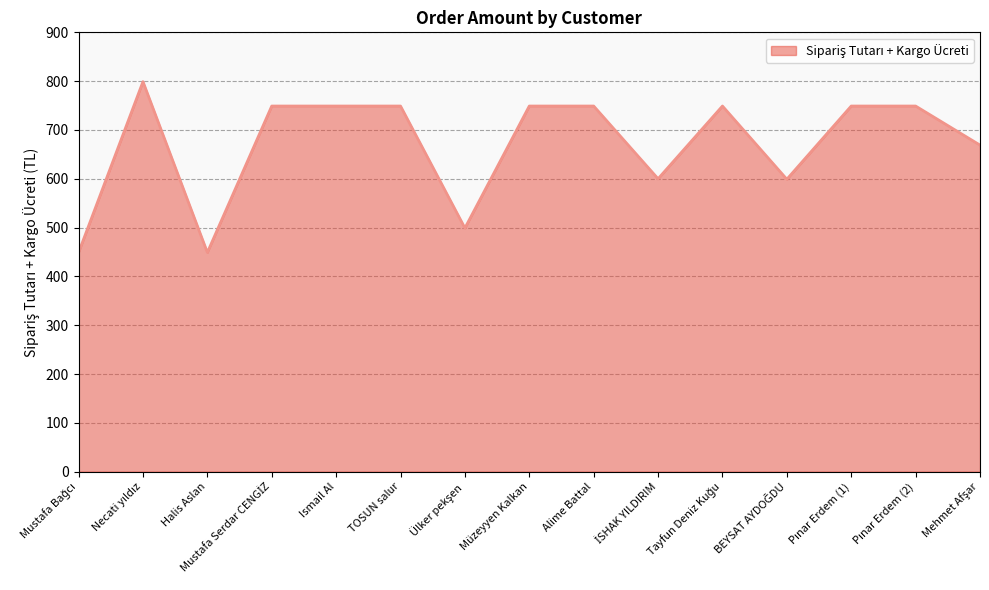

What is the difference between the maximum and minimum values?

350